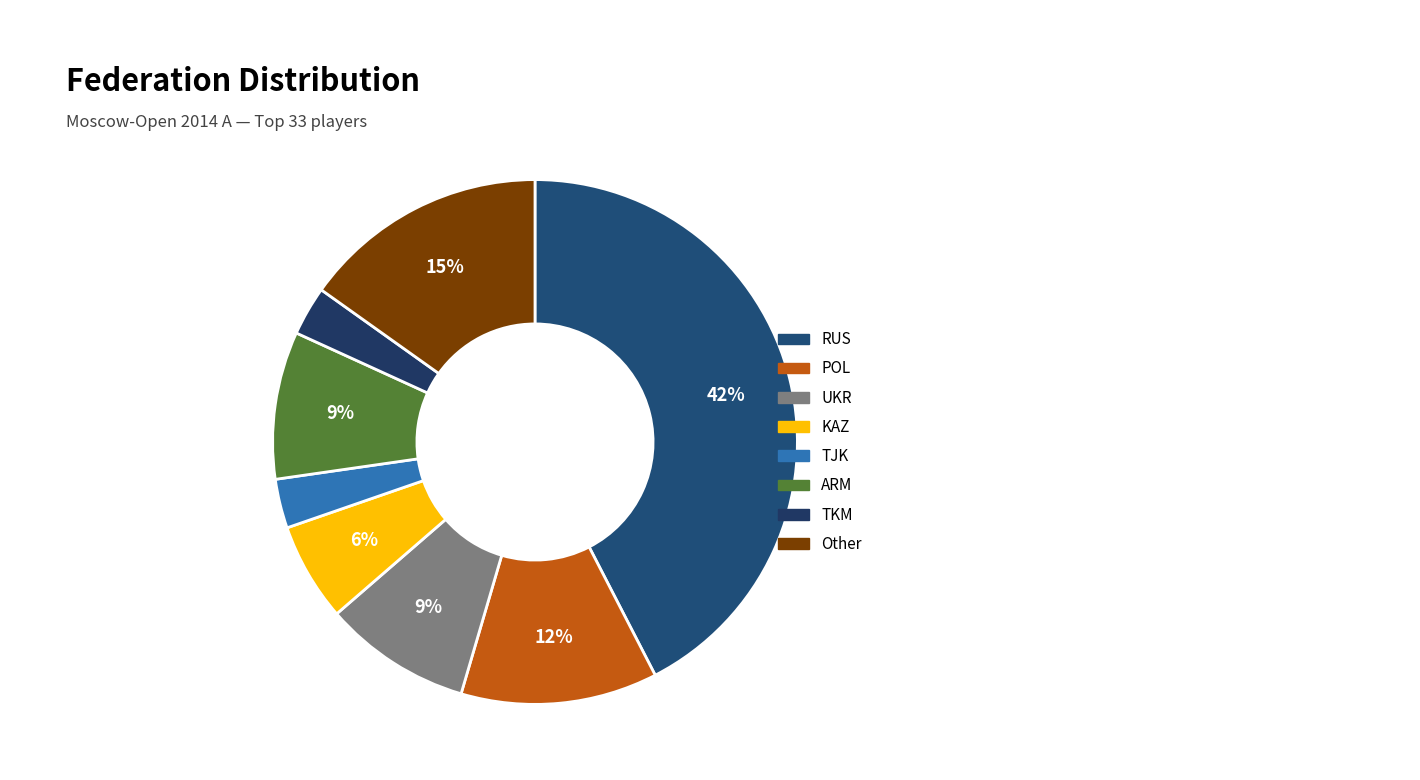

To the nearest percent, what is the combined percentage of ARM and TKM?

12%